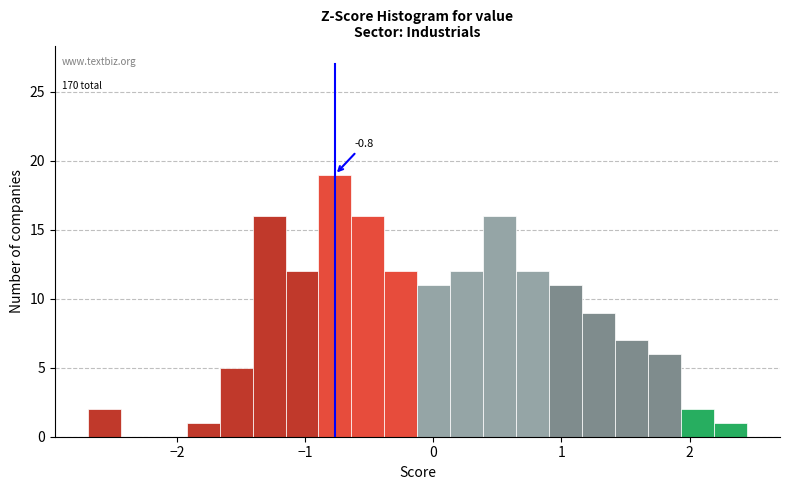

Around what value on the x-axis is the tallest bar? Give the approximate position of its centre, as read against the axis.

-0.8